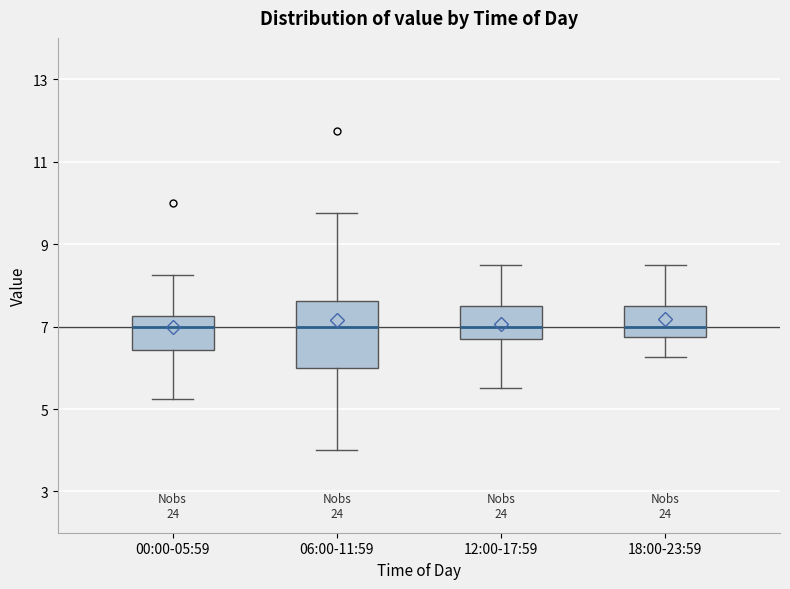

Where does the median line of the box for 06:00-11:59 sit on the y-axis? The values are not printed on the chart, so give them approximately, as read against the axis.

7.0